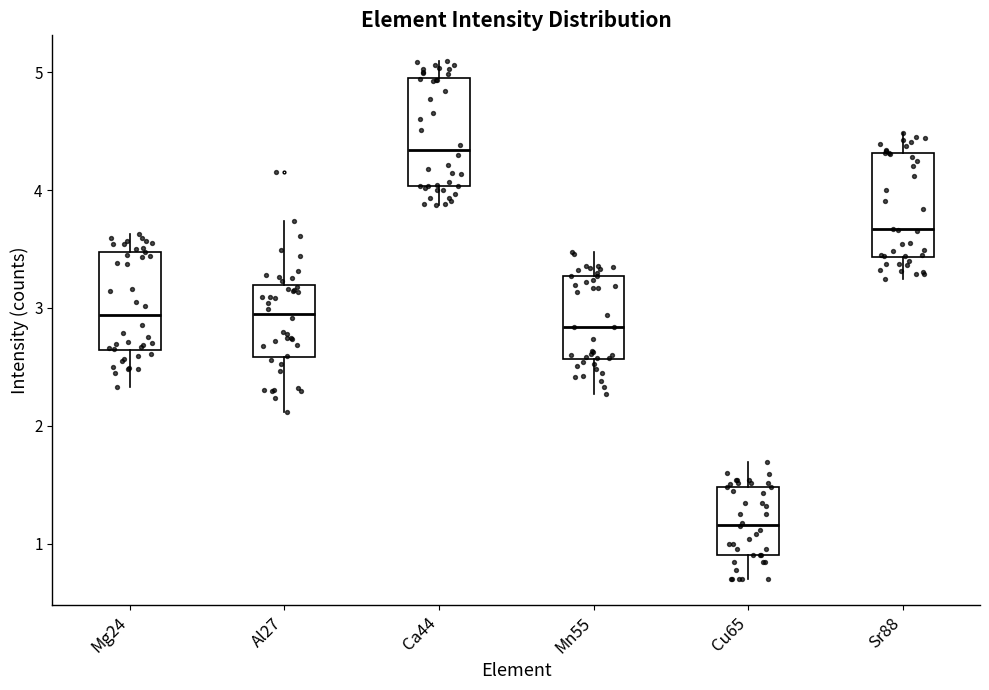

Which box has the lowest median line?

Cu65